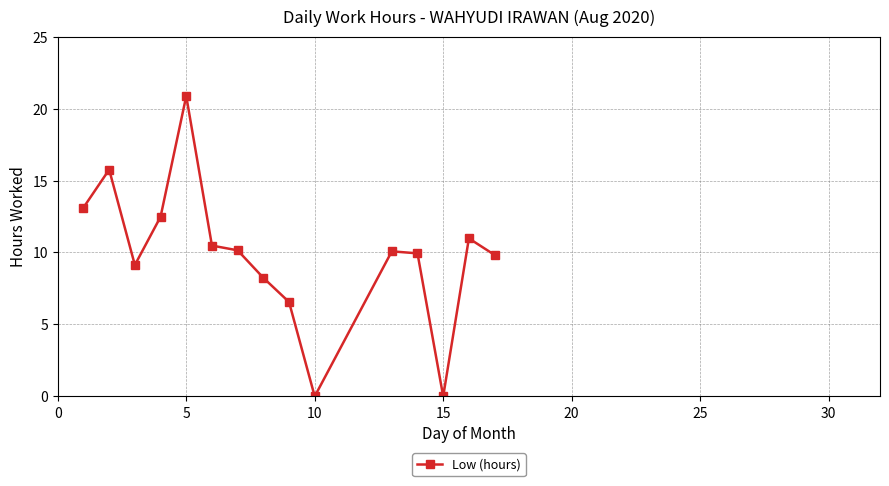

How many categories are shown in the chart?

15